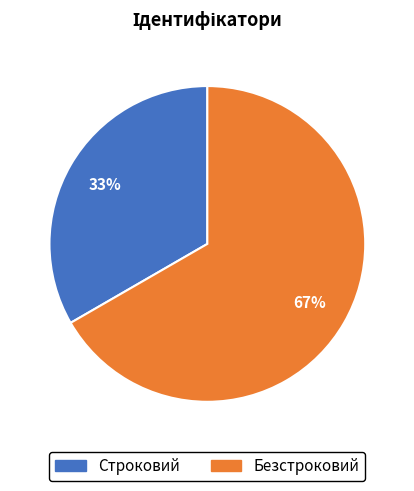

Is there a majority slice in this chart?

Yes